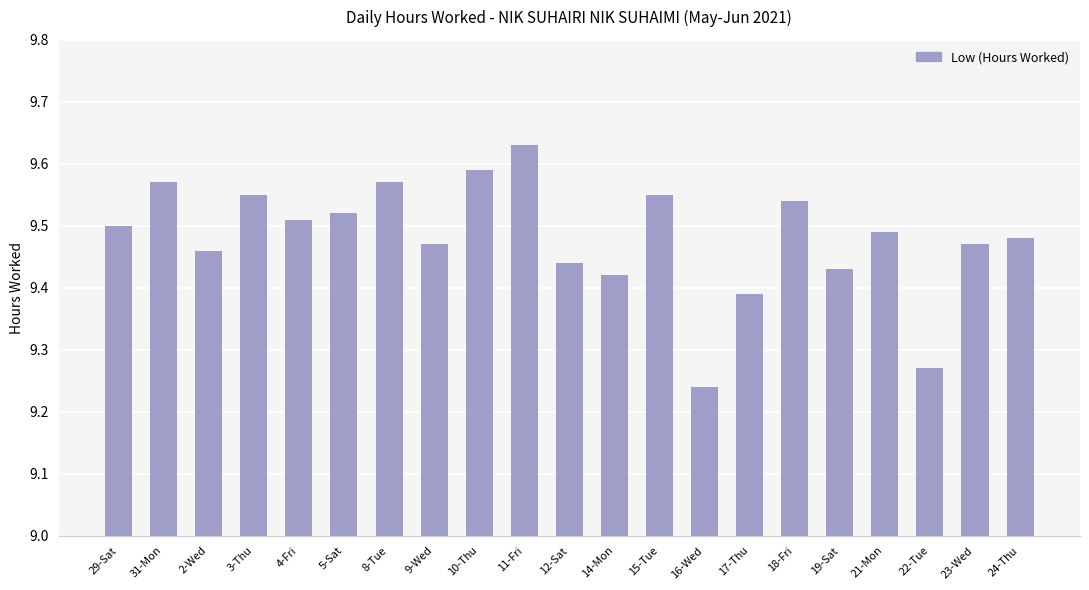

What is the change in value from 31-Mon to 12-Sat?

-0.1